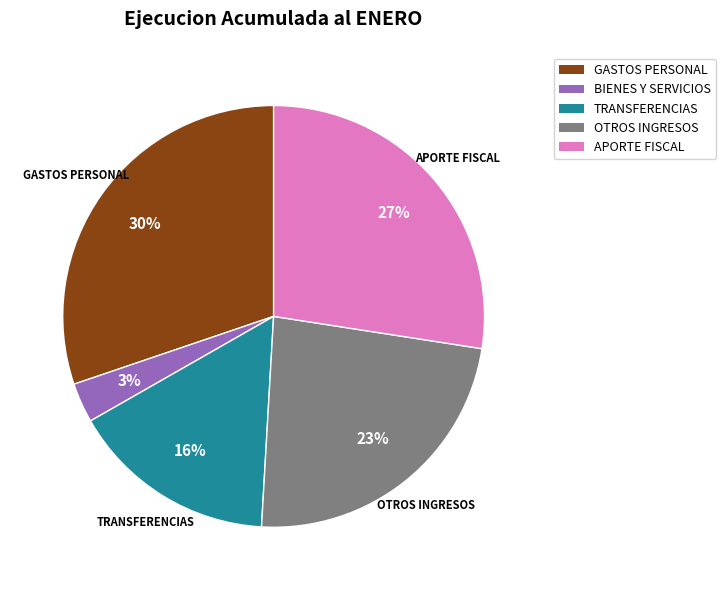

To the nearest percent, what is the difference between the largest and smallest slice percentages?

27%